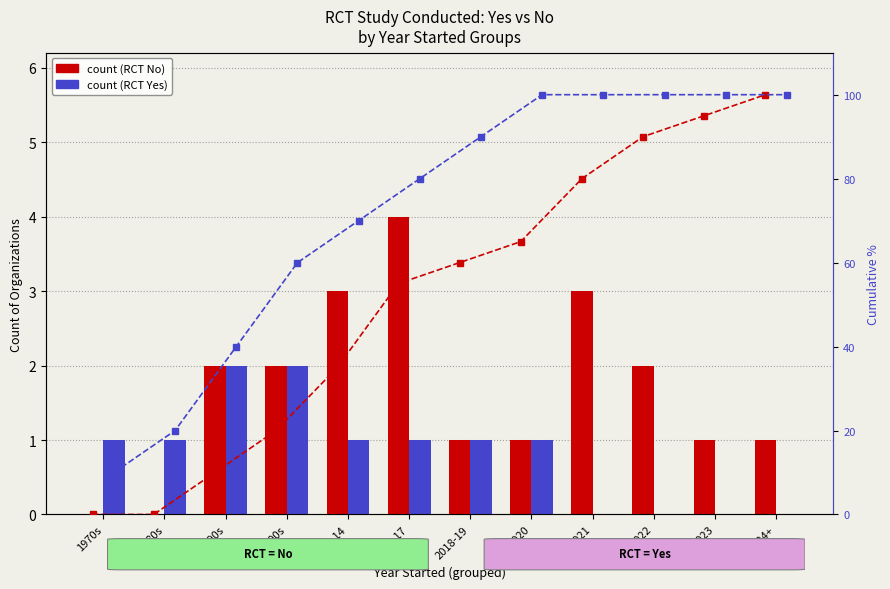

Count the number of categories in the chart.

12